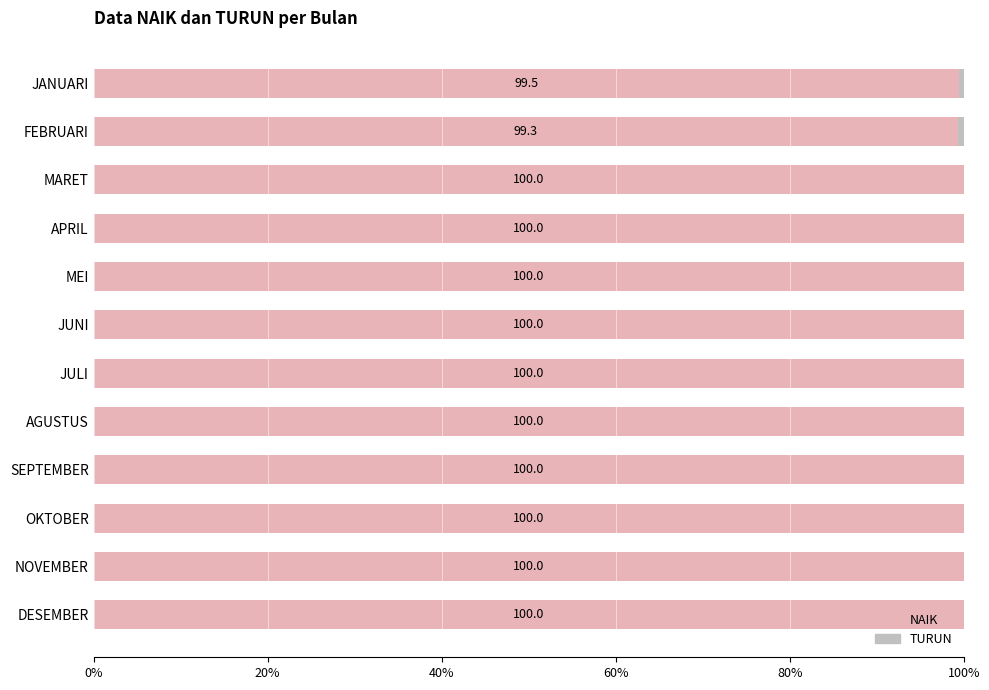

What is the sum of the NAIK values at MEI and JULI?

200.0